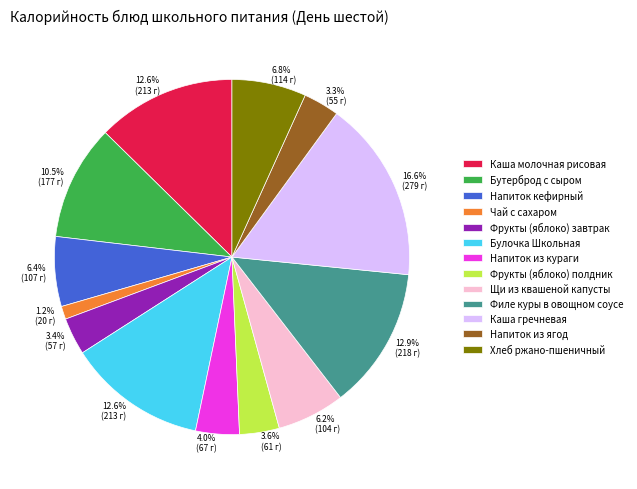

Does Филе куры в овощном соусе account for over 50% of the chart?

No